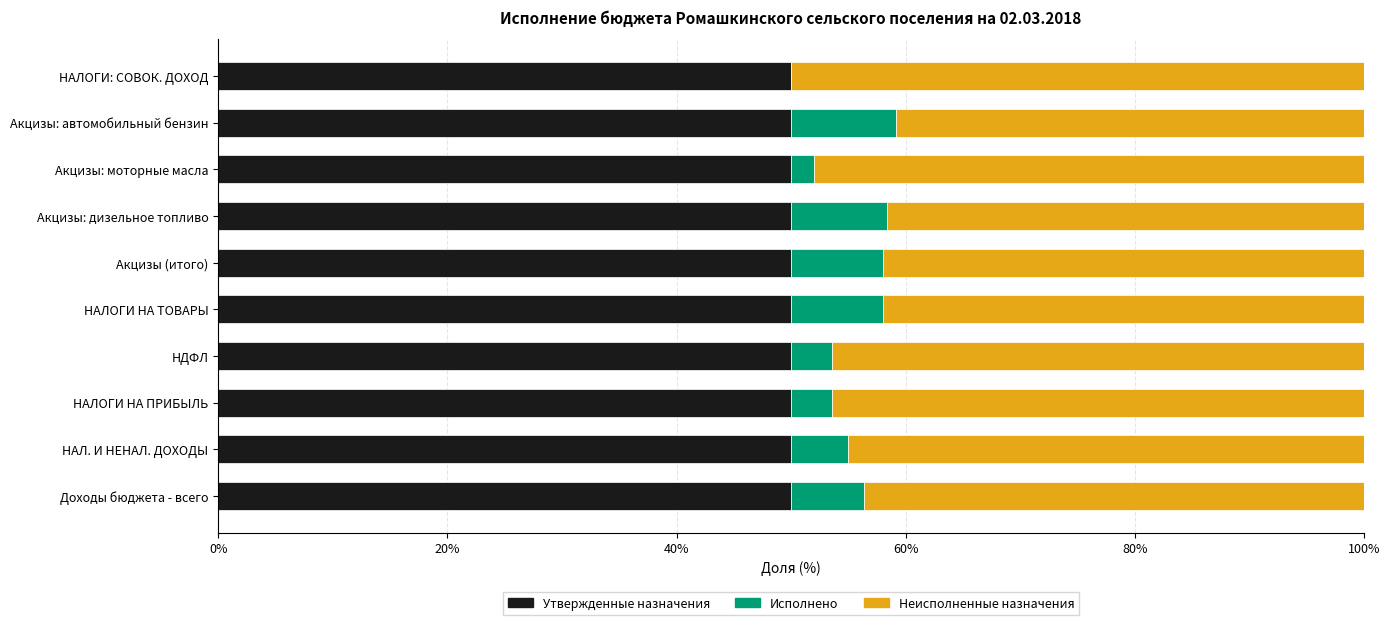

What is the total value across all series at НАЛОГИ НА ПРИБЫЛЬ?

100.0